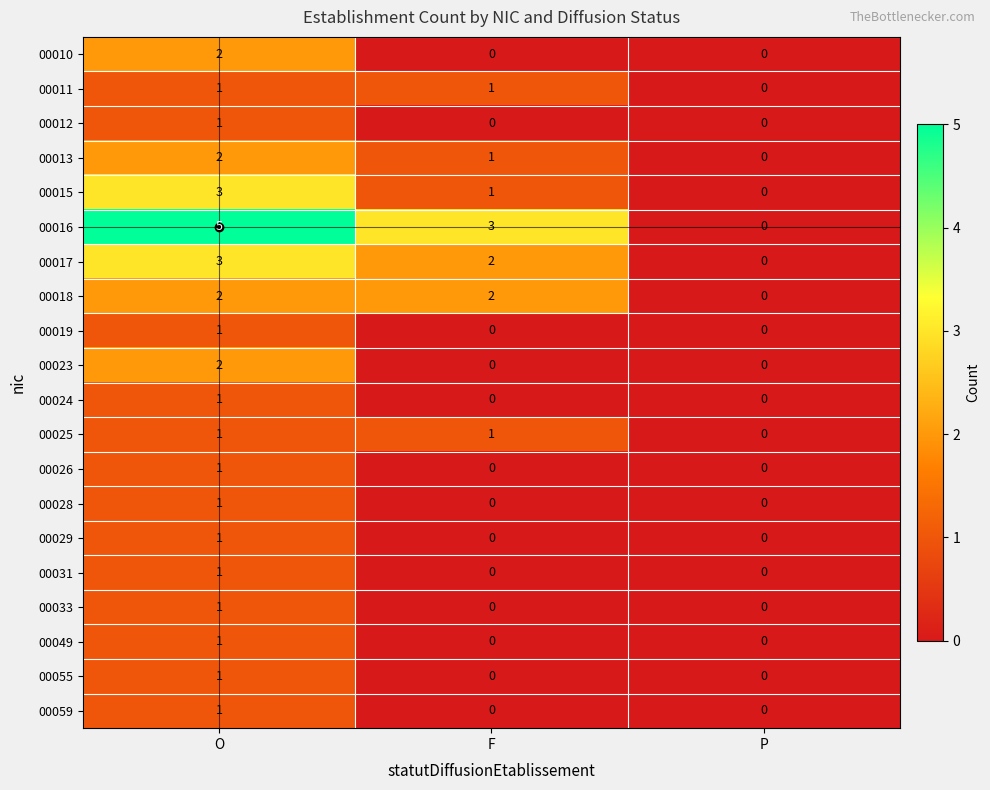

Count the 00059 values in the range 0 to 1.

3